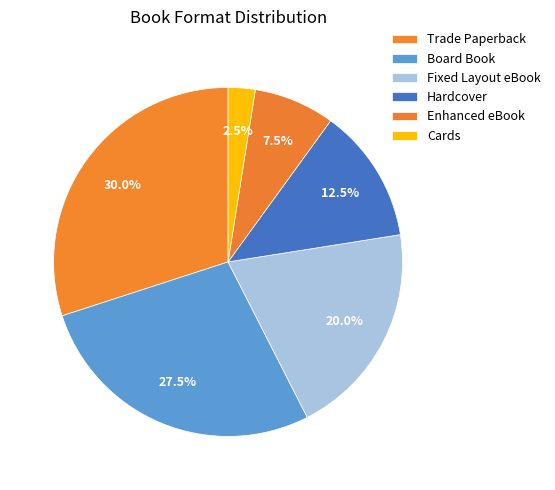

The Board Book slice represents 28% of the pie. True or false?

True